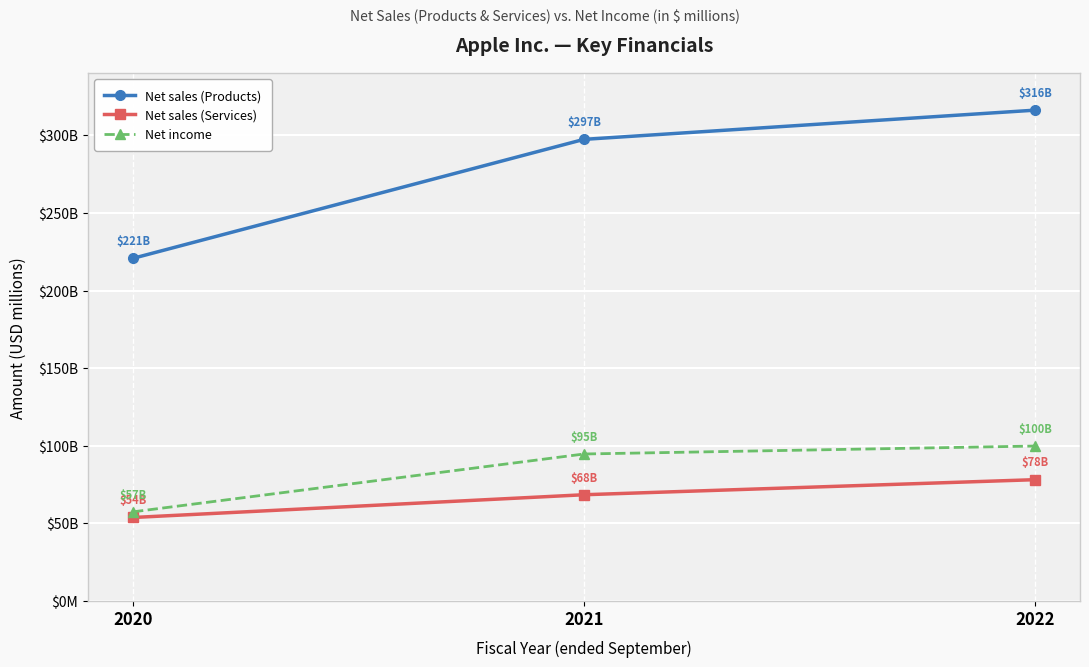

What are all the series names shown in the legend?

Net sales (Products), Net sales (Services), Net income